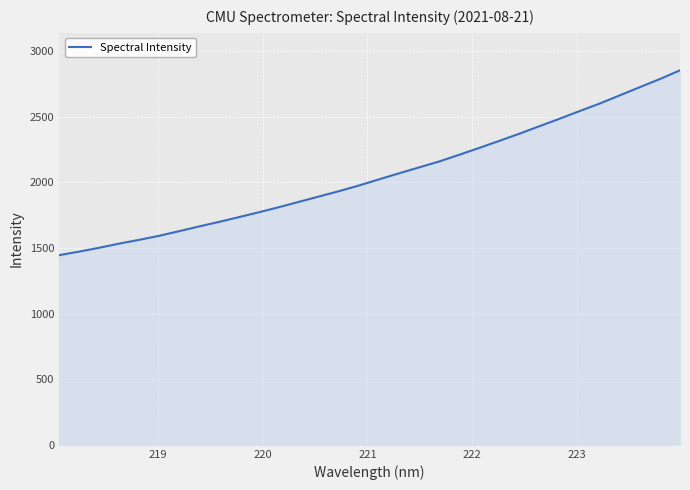

What is the difference between the maximum and minimum values?

1407.6